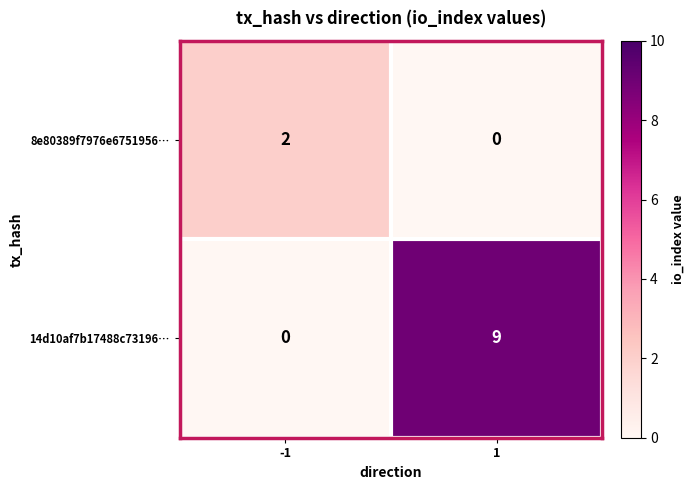

At how many categories does at least one series exceed 8?

1